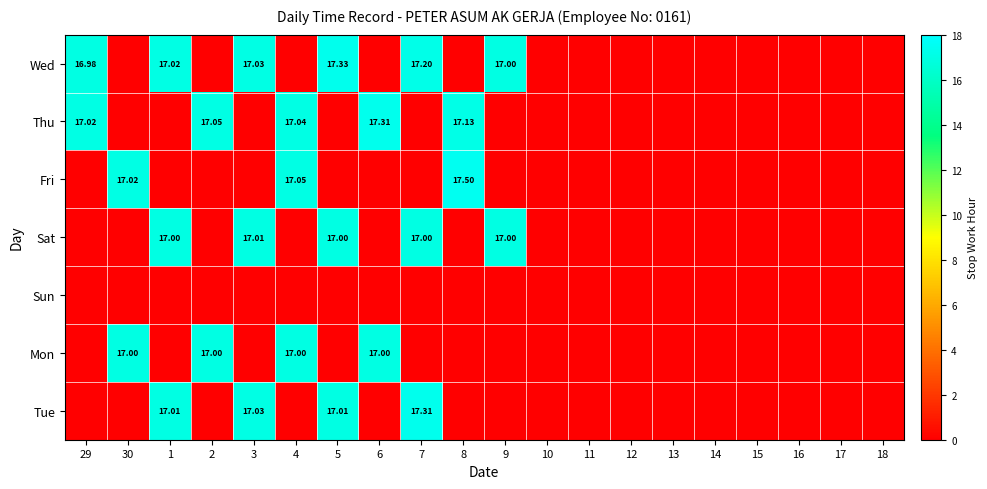

The Thu series shows 0.0 at 13. True or false?

True